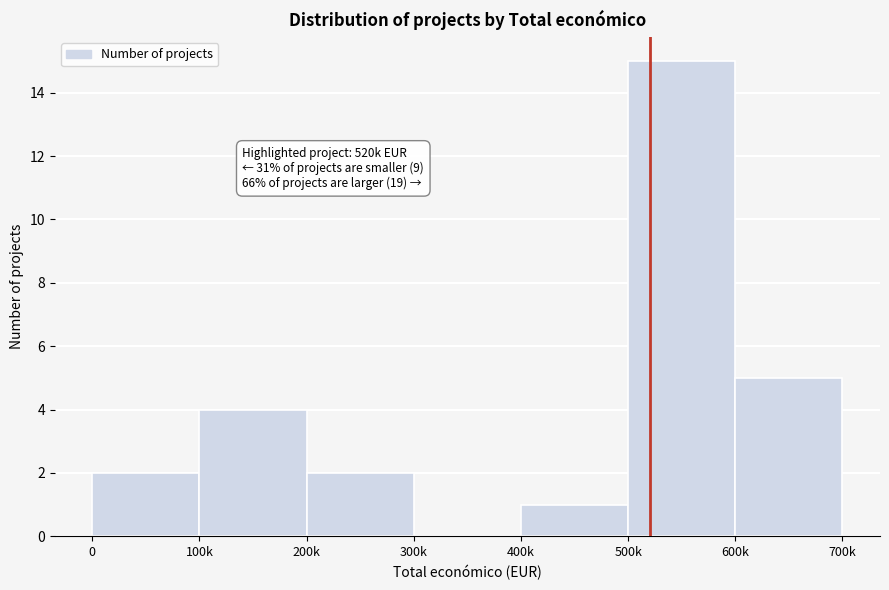

Reading left to right, what are all the values shown in this chart?

0=2	100k=4	200k=2	300k=0	400k=1	500k=15	600k=5